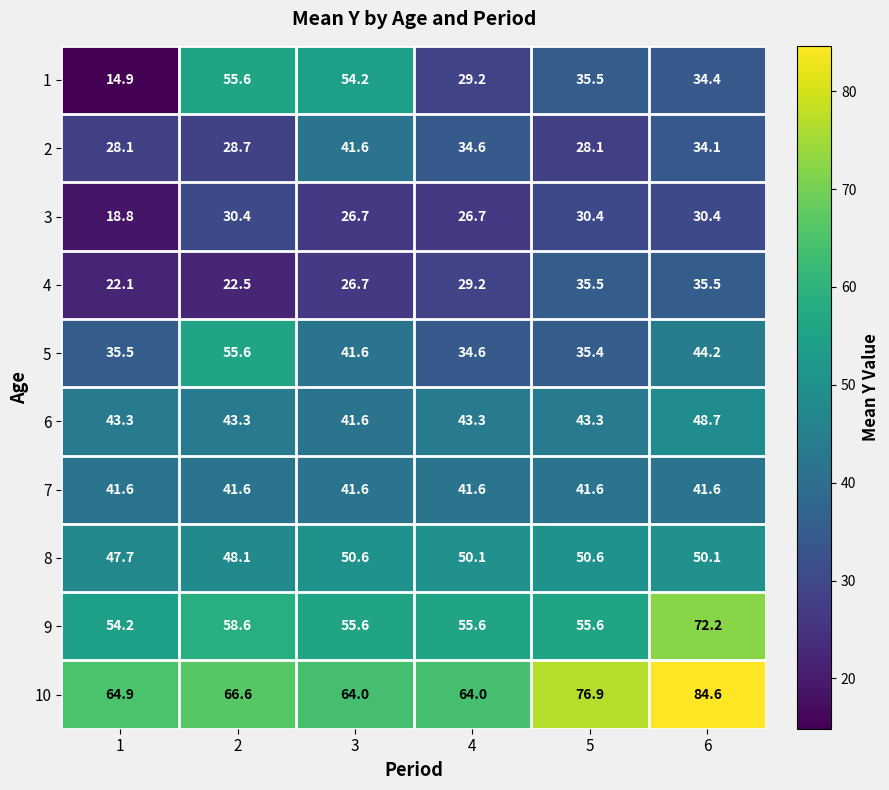

Is it true that 2 equals 72.1 at 3?

False